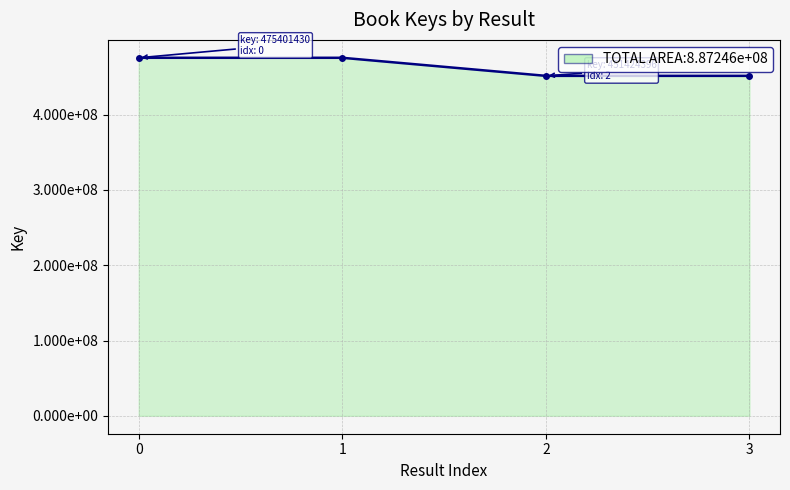

True or false: the data shows 724390167 at 2.

False